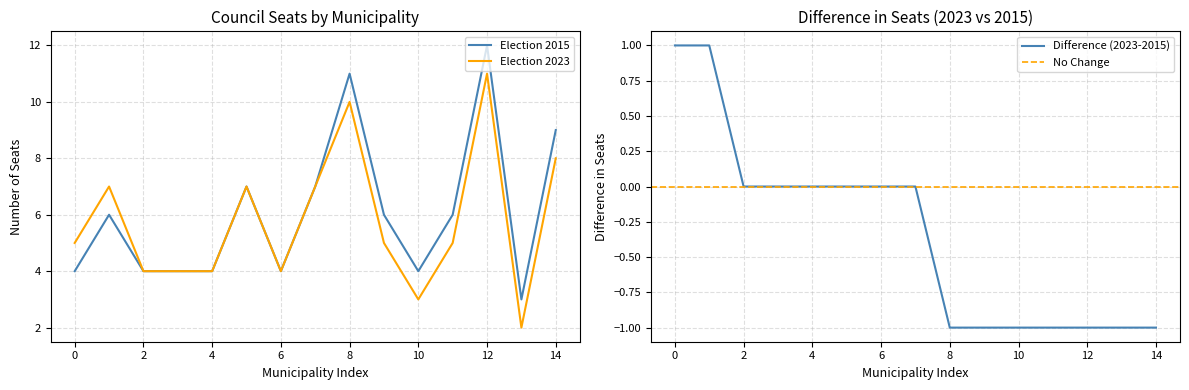

Is it true that Election 2015 equals 15 at 8?

False